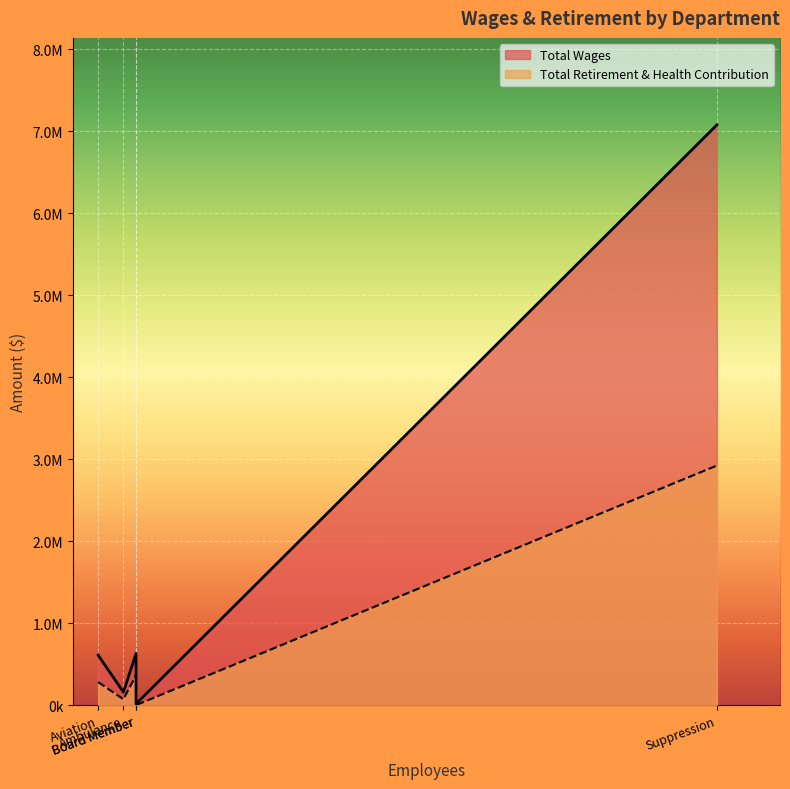

List the series in order of their peak value, highest first.

Total Wages, Total Retirement & Health Contribution